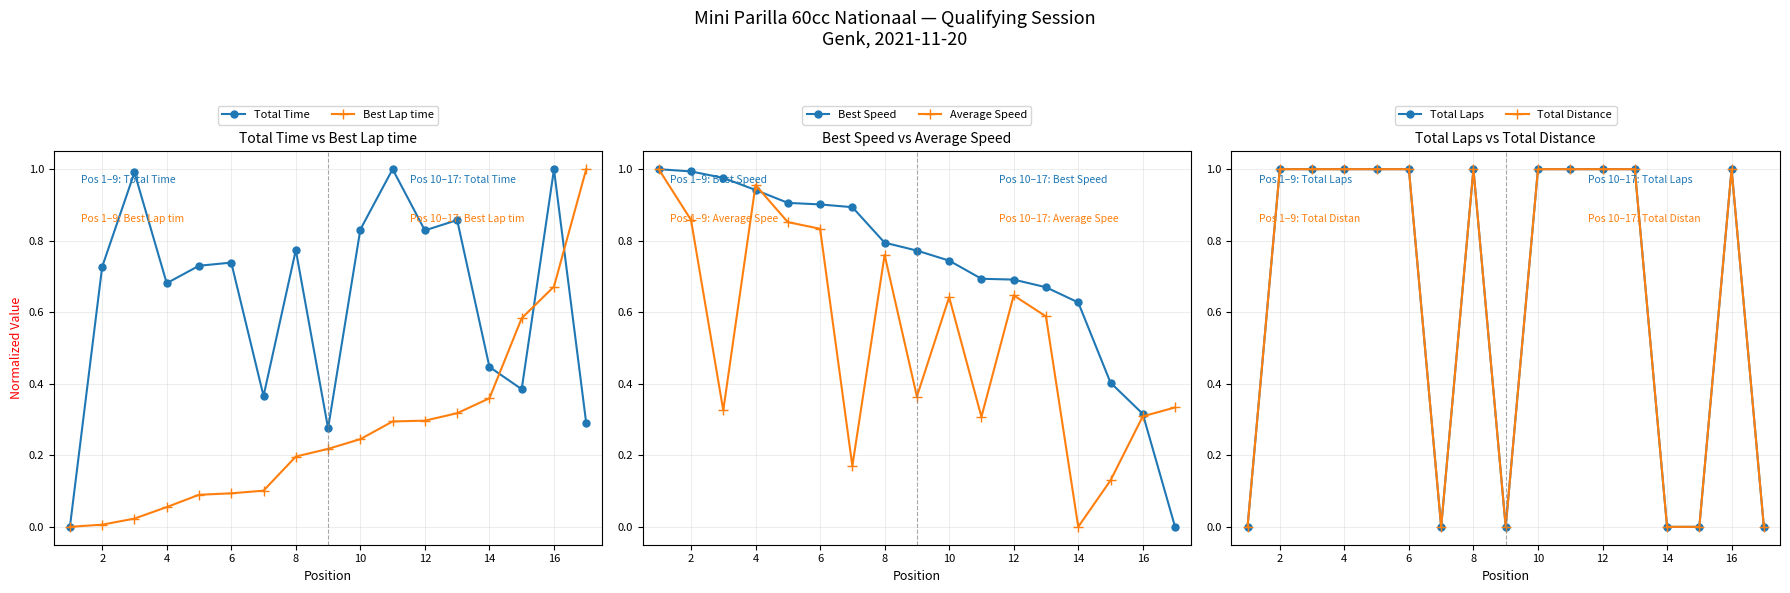

How many times do Average Speed and Best Speed cross each other?

4